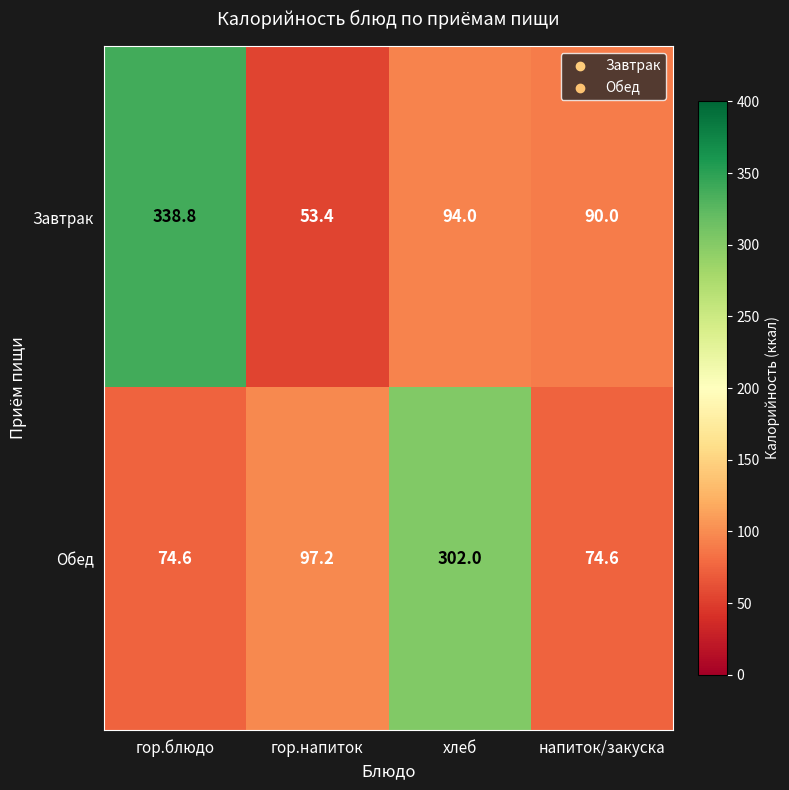

Is it true that Обед equals 74.6 at напиток/закуска?

True